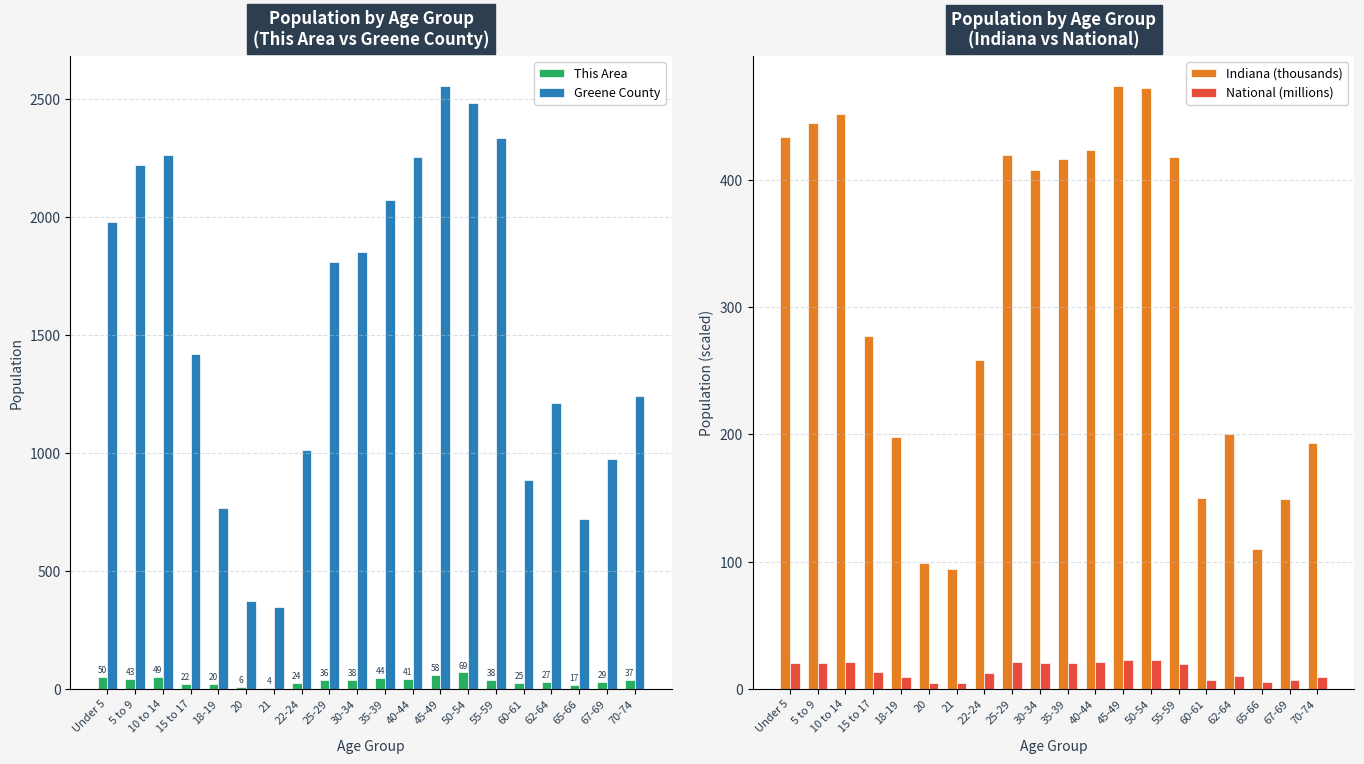

What are all the series names shown in the legend?

This Area, Greene County, Indiana (thousands), National (millions)